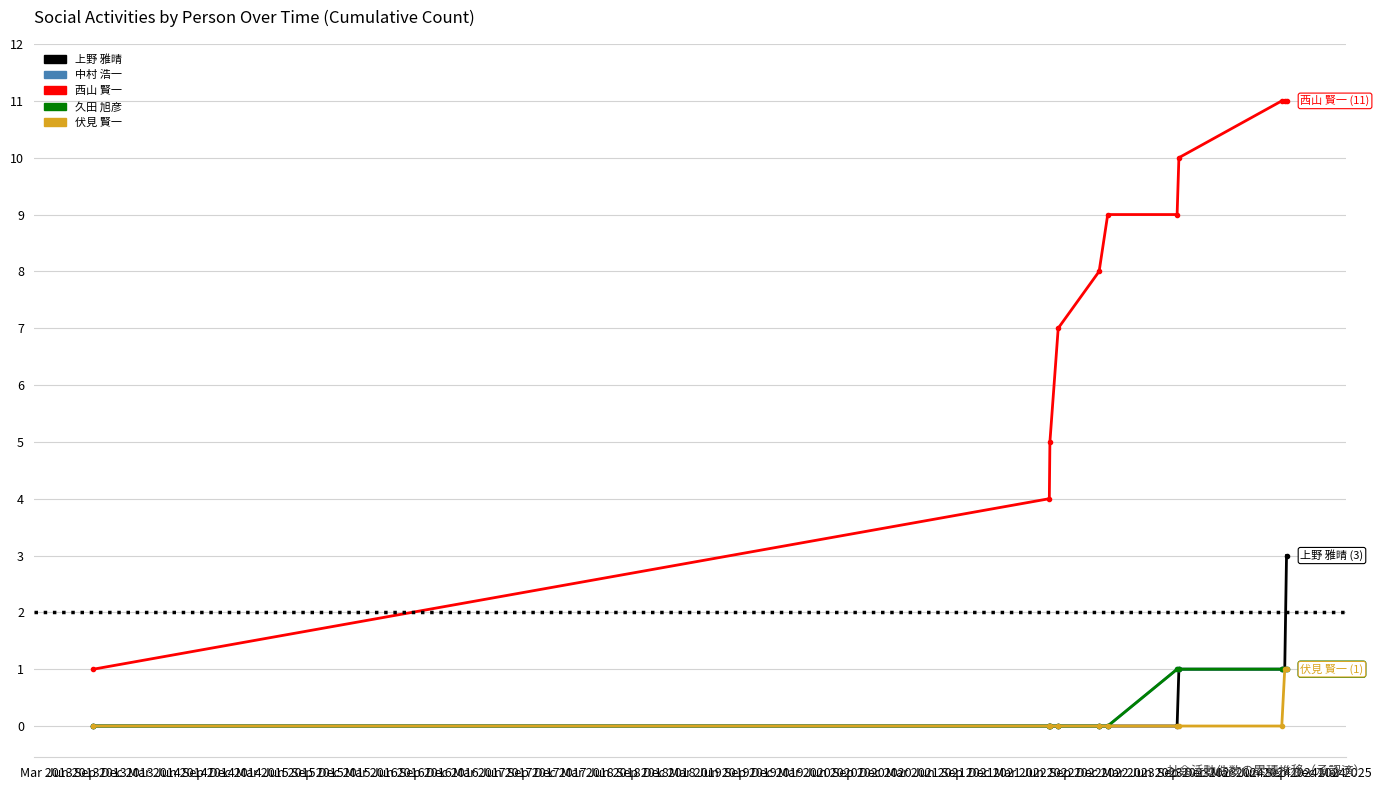

What is the average value of the 上野 雅晴 series?

1